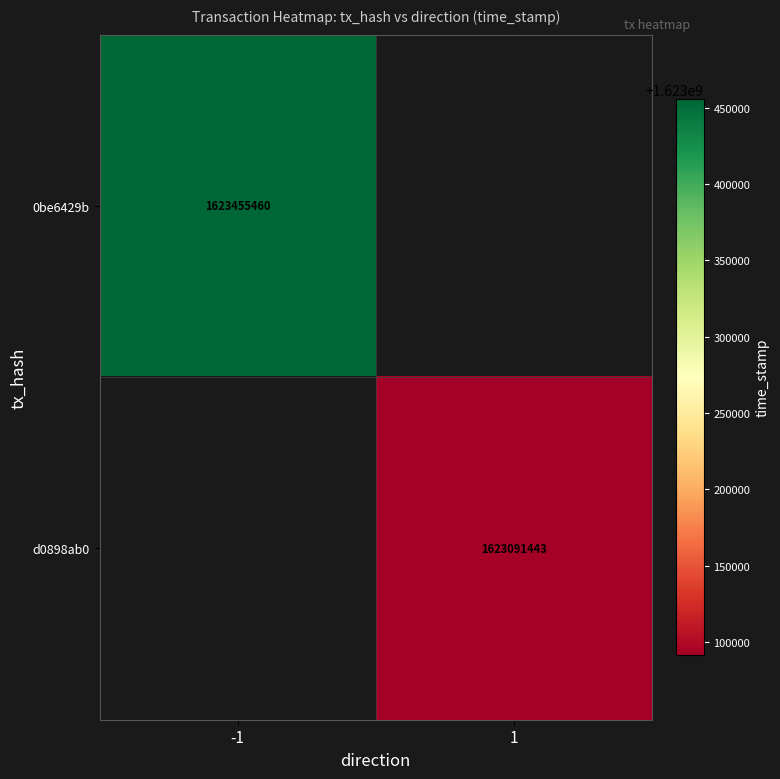

The 0be6429b series shows 2336320558.1 at -1. True or false?

False